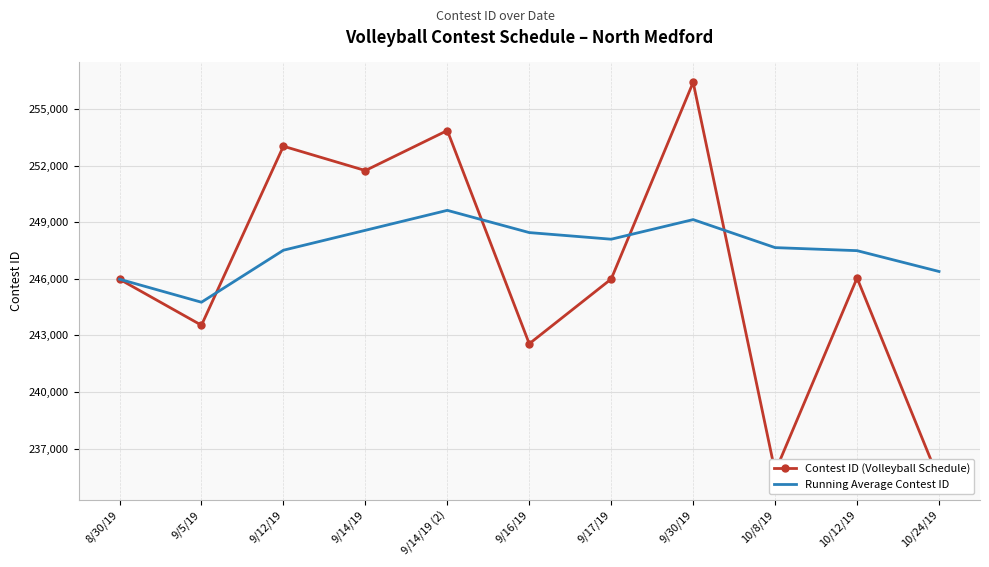

In Running Average Contest ID, how many points are higher than both neighbors (excluding endpoints)?

2